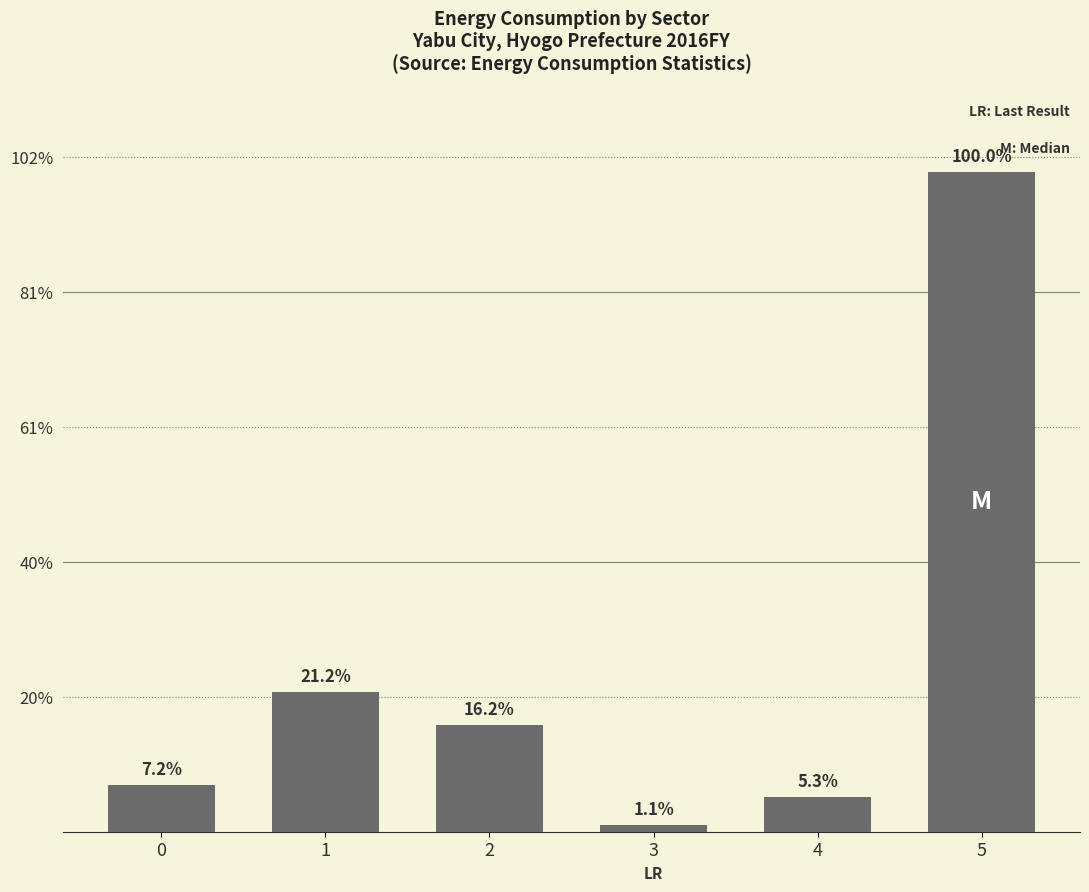

Which label corresponds to the smallest value in the chart?

3